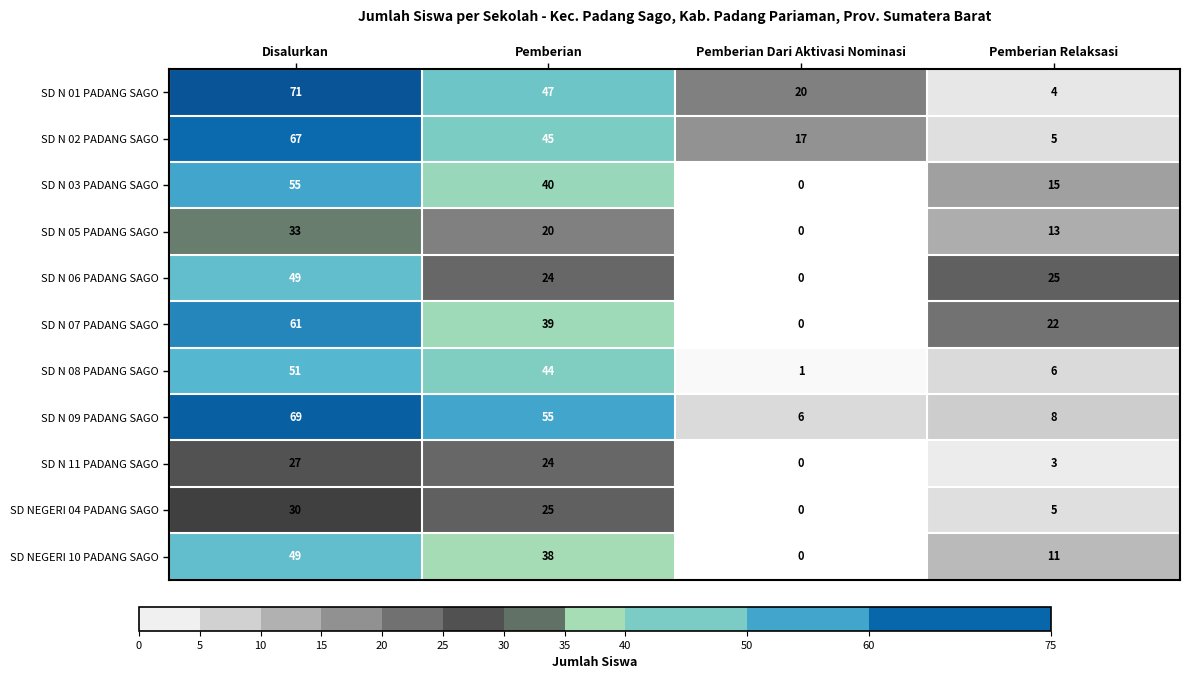

What is the highest value of the SD N 01 PADANG SAGO series?

71